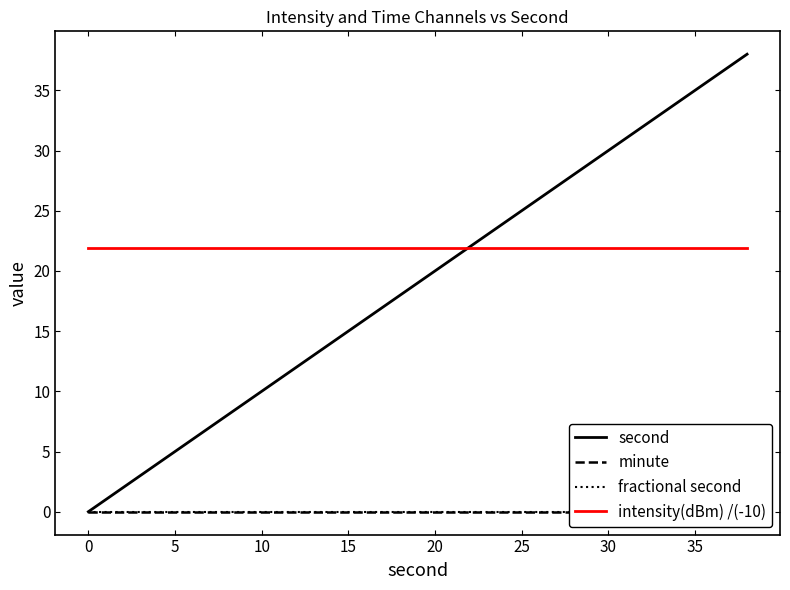

What are all the series names shown in the legend?

second, minute, fractional second, intensity(dBm) /(-10)